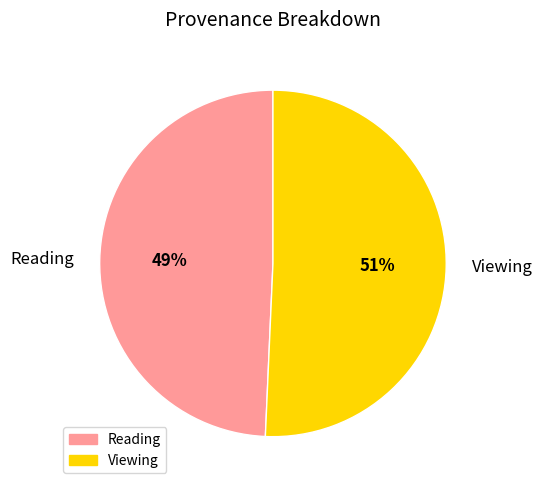

What is the largest slice in the pie chart?

Viewing